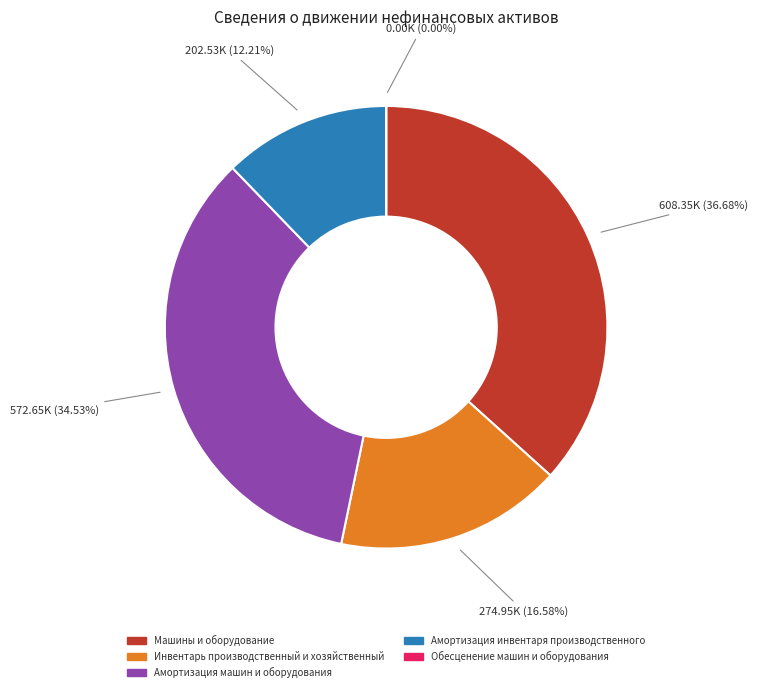

Rank the categories by value from highest to lowest.

Машины и оборудование, Амортизация машин и оборудования, Инвентарь производственный и хозяйственный, Амортизация инвентаря производственного, Обесценение машин и оборудования